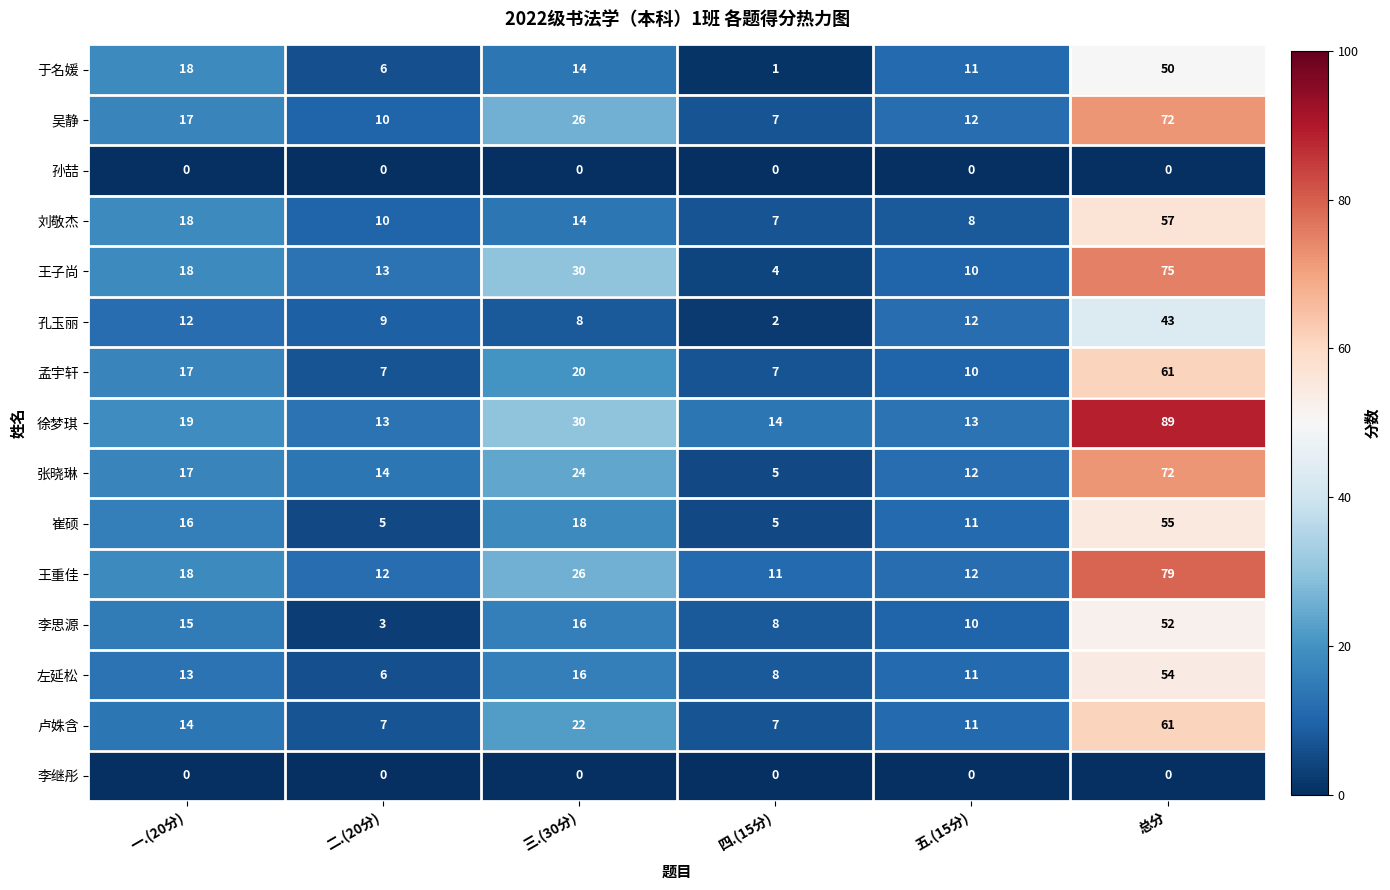

What is the total value across all series at 三.(30分)?

264